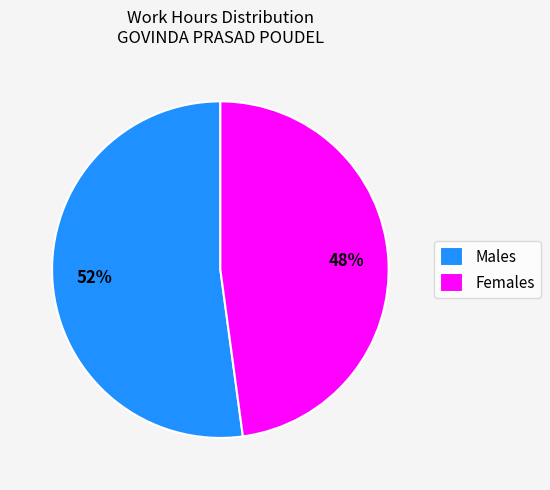

Is there any slice that represents more than half of the pie?

Yes